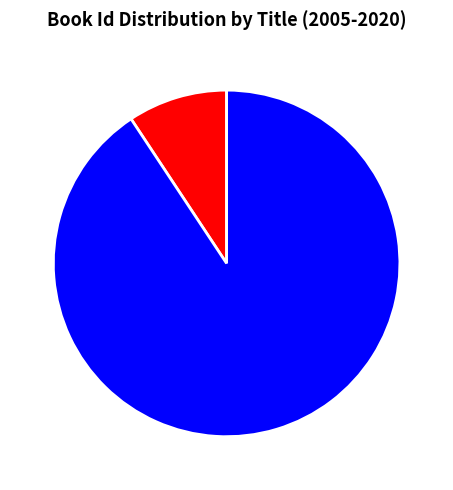

Which category has the smallest portion of the pie?

The Book Thief